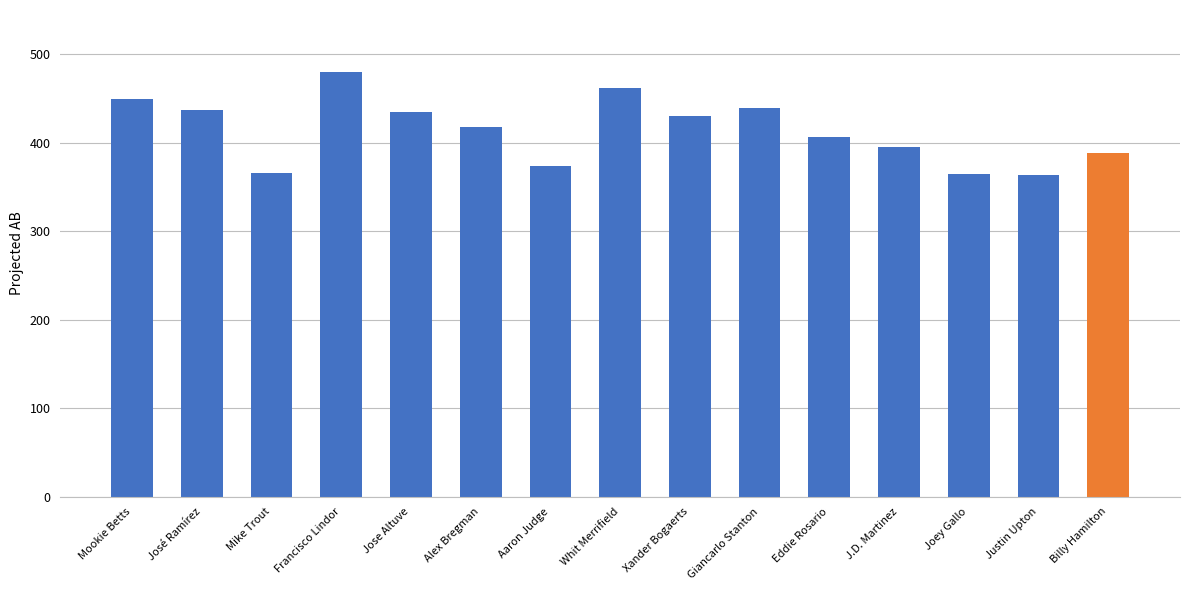

What is the average value?

413.8